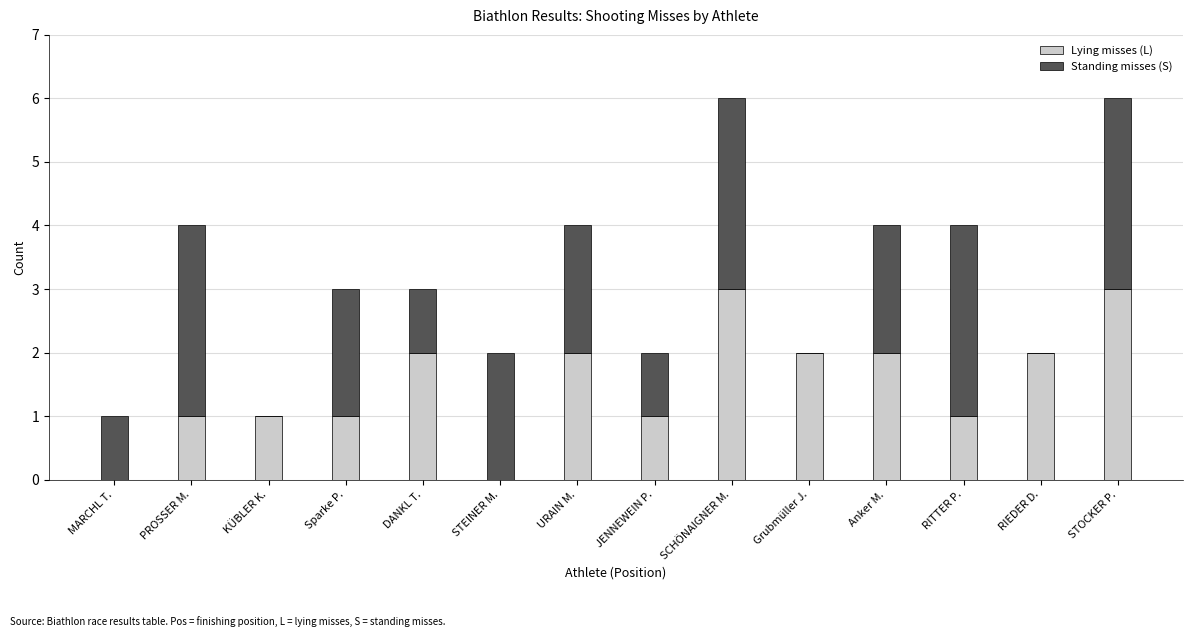

What is the highest value of the Lying misses (L) series?

3